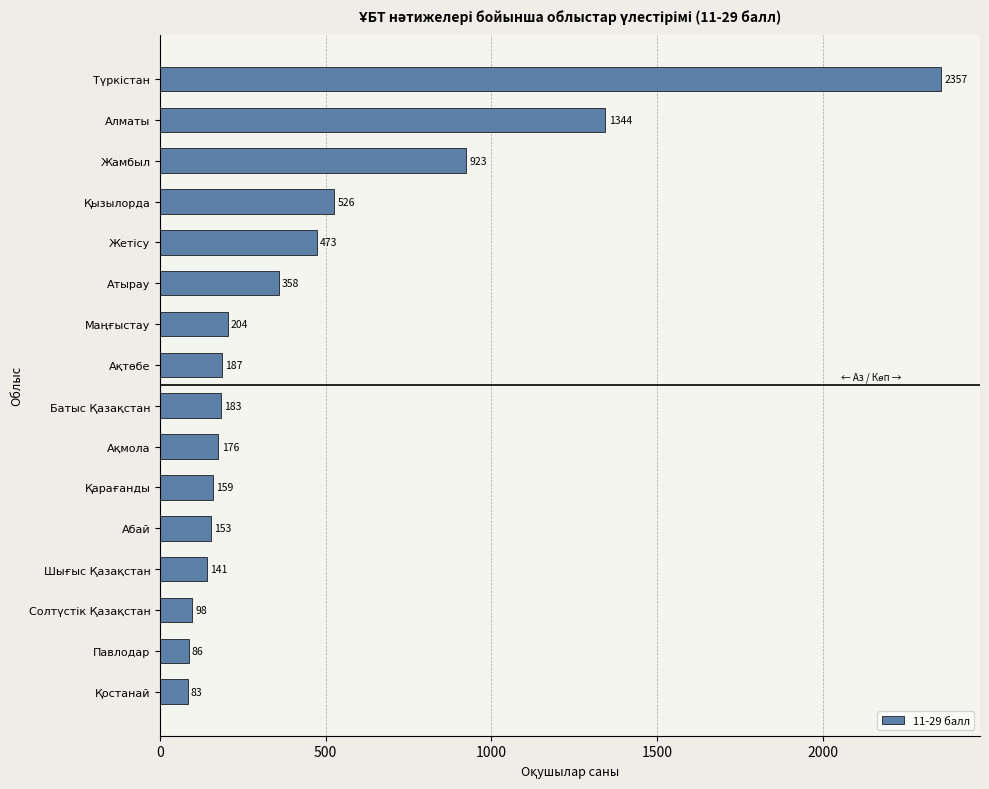

Reading bottom to top, list all the values displayed in this chart.

83	86	98	141	153	159	176	183	187	204	358	473	526	923	1344	2357